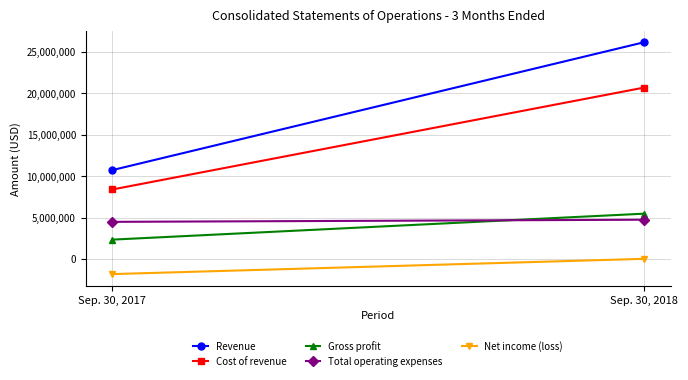

Rank the series at Sep. 30, 2017 from highest to lowest value.

Revenue, Cost of revenue, Total operating expenses, Gross profit, Net income (loss)